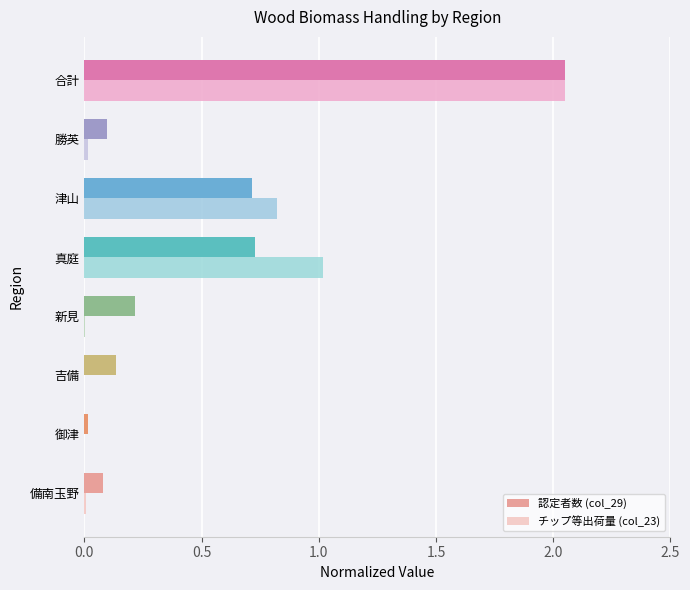

Which category has the highest value in the チップ等出荷量 (col_23) series?

合計